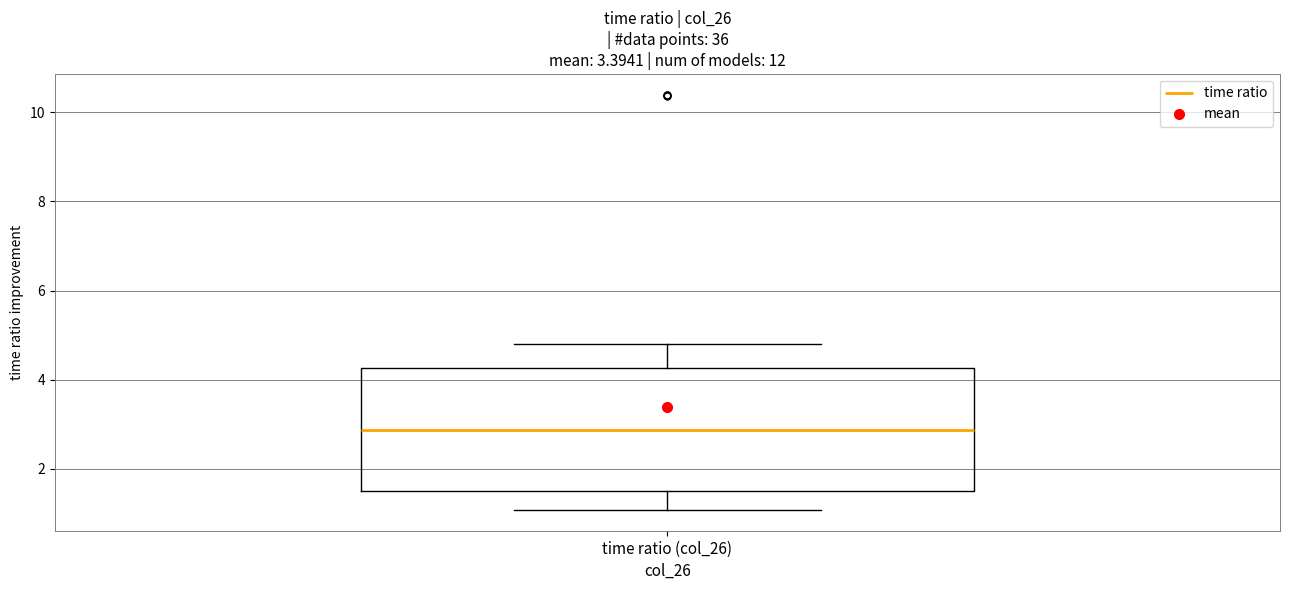

Where does the median line of the box for time ratio (col_26) sit on the y-axis? The values are not printed on the chart, so give them approximately, as read against the axis.

2.8